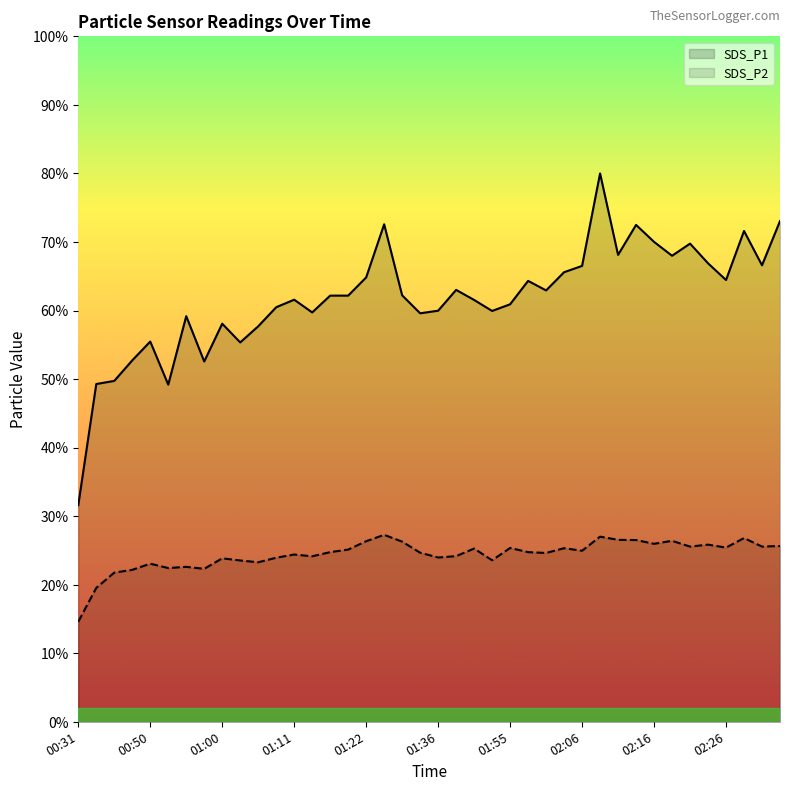

What are all the series names shown in the legend?

SDS_P1, SDS_P2